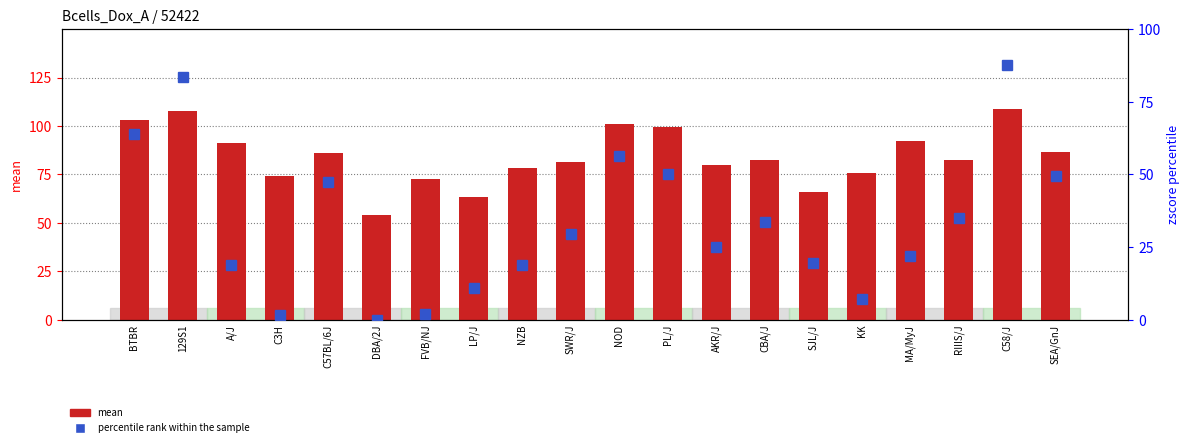

The percentile rank within the sample series shows 19.5 at SJL/J. True or false?

True